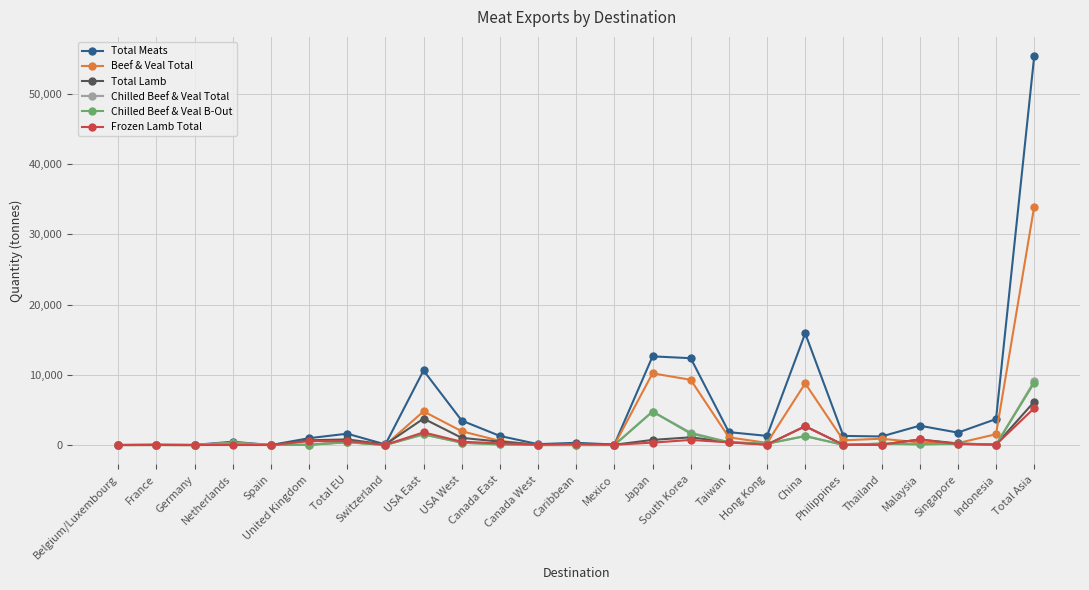

The Chilled Beef & Veal B-Out series shows 7.5 at Switzerland. True or false?

True